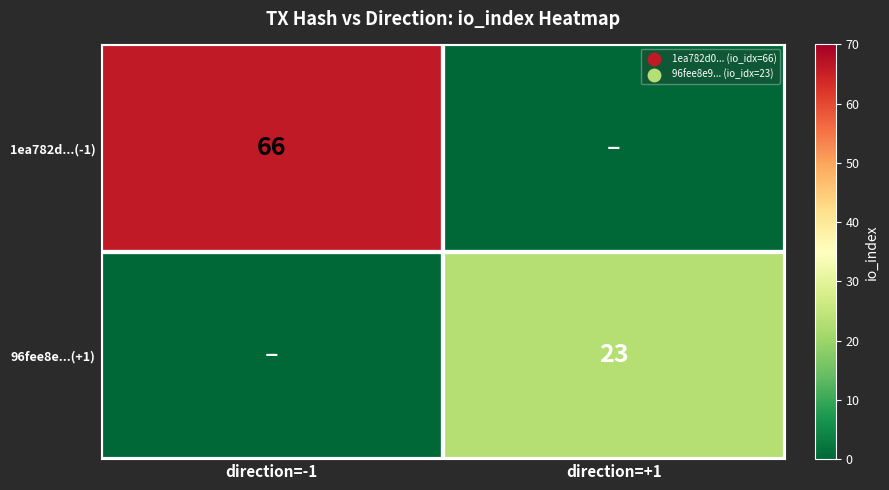

The value of 96fee8e...(+1) at direction=+1 is 11. True or false?

False